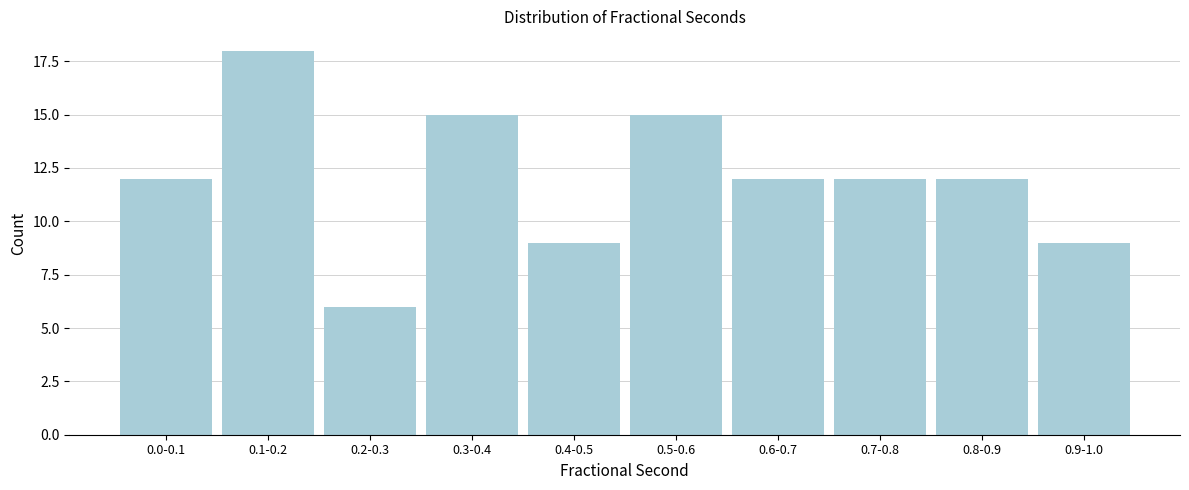

Reading left to right, extract all data points from this chart.

0.0-0.1=12	0.1-0.2=18	0.2-0.3=6	0.3-0.4=15	0.4-0.5=9	0.5-0.6=15	0.6-0.7=12	0.7-0.8=12	0.8-0.9=12	0.9-1.0=9